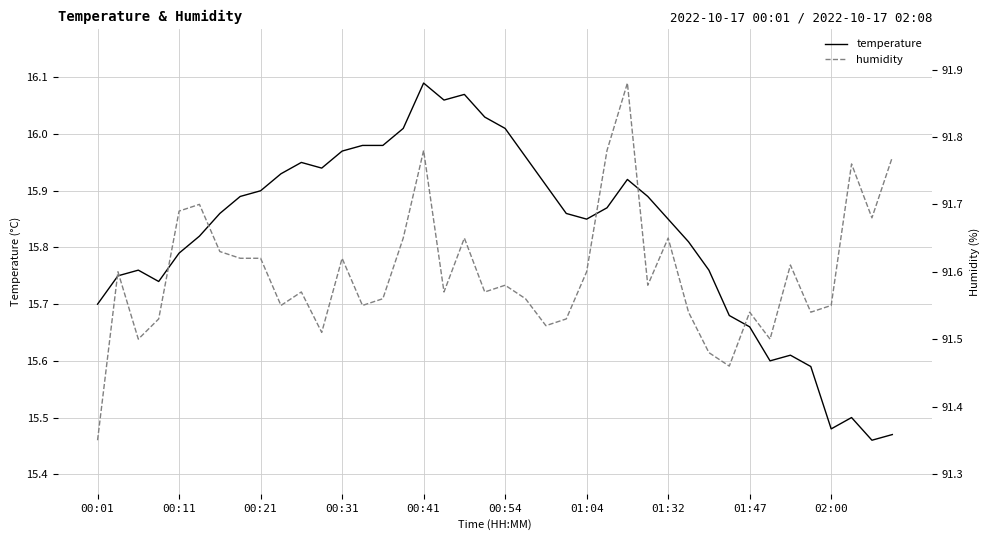

True or false: humidity and temperature cross at least once.

False